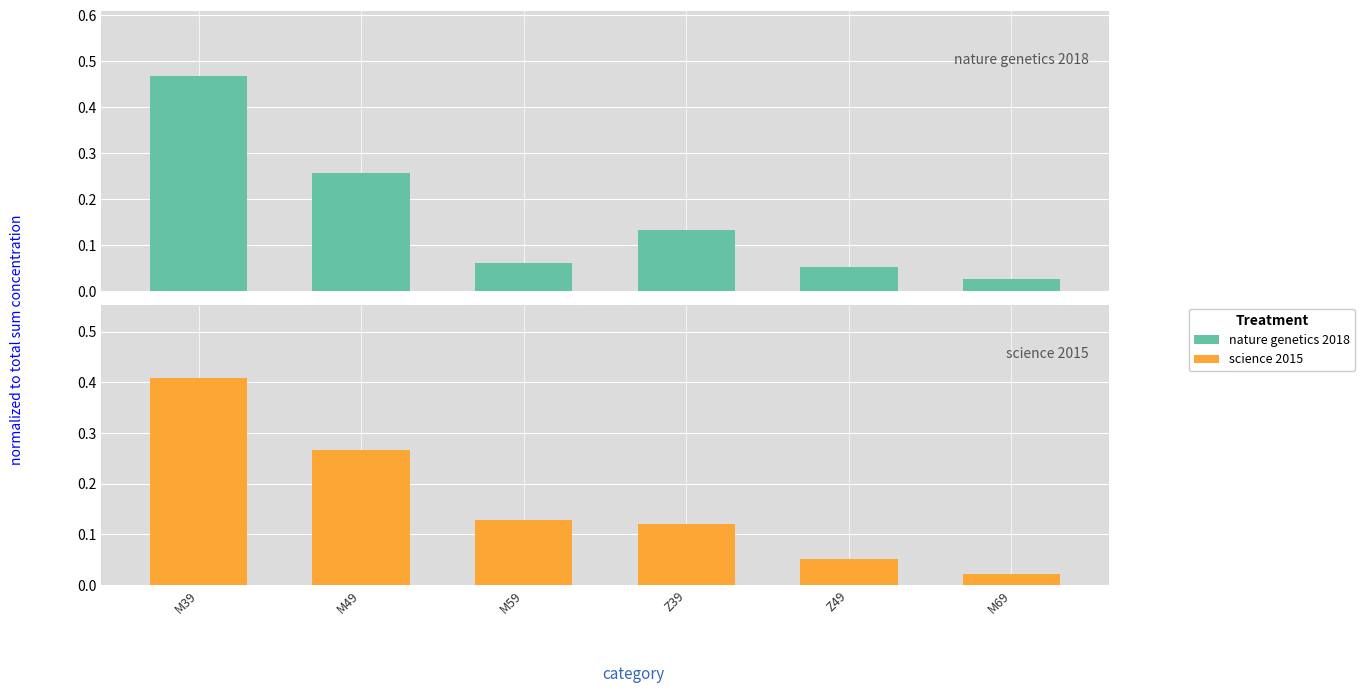

How many bars are there in total?

12